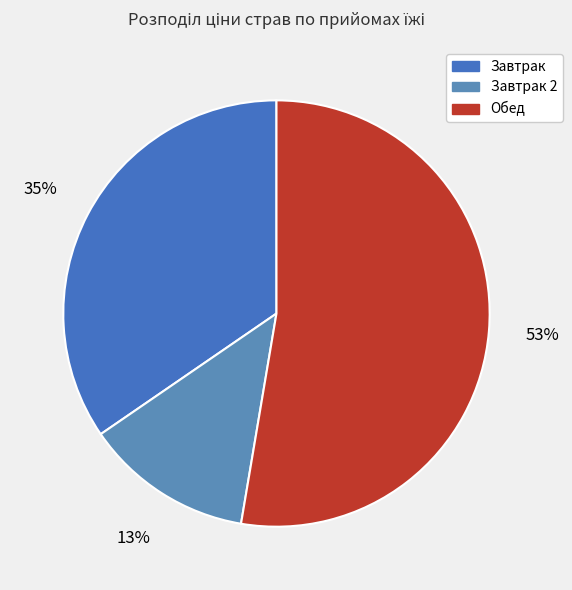

Count the number of slices in the pie.

3